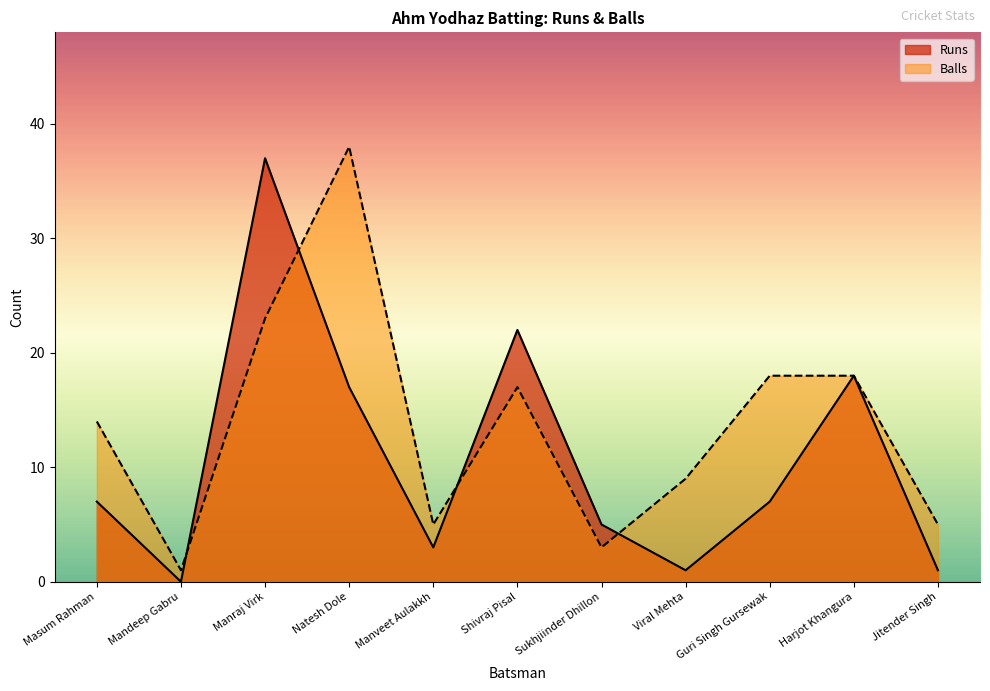

At which category is the sum across all series the highest?

Manraj Virk